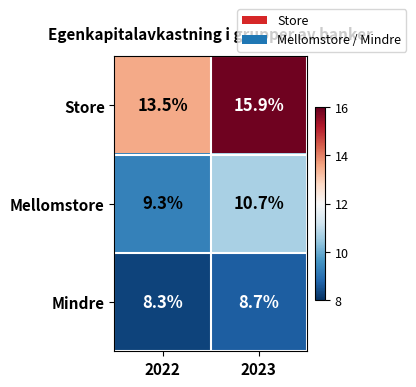

Where is Store nearest to the value 14?

2022